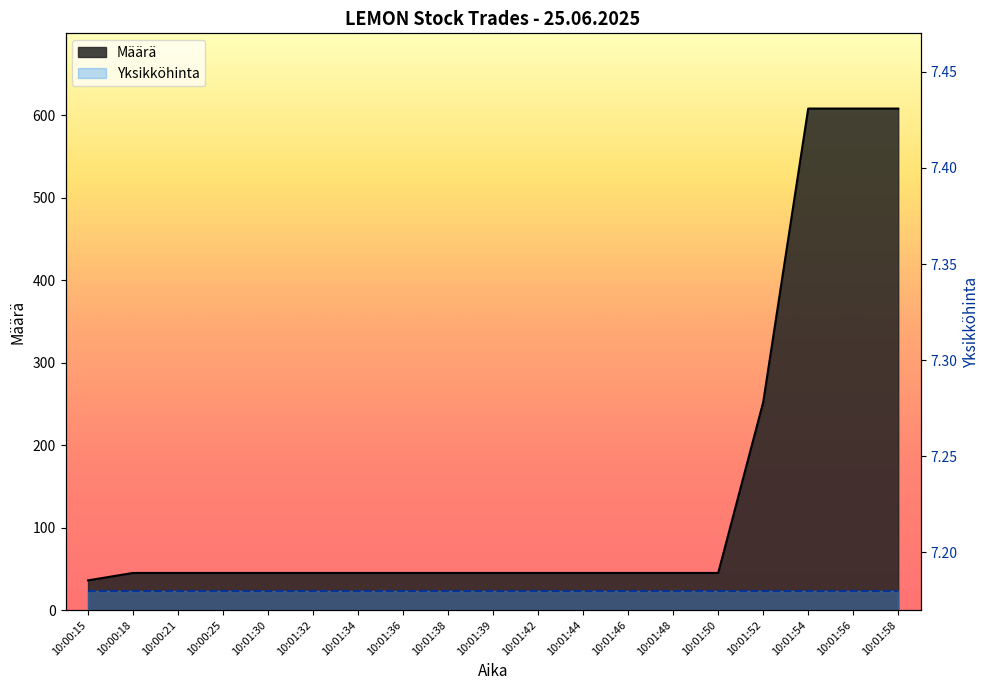

How many values are below 45?

1